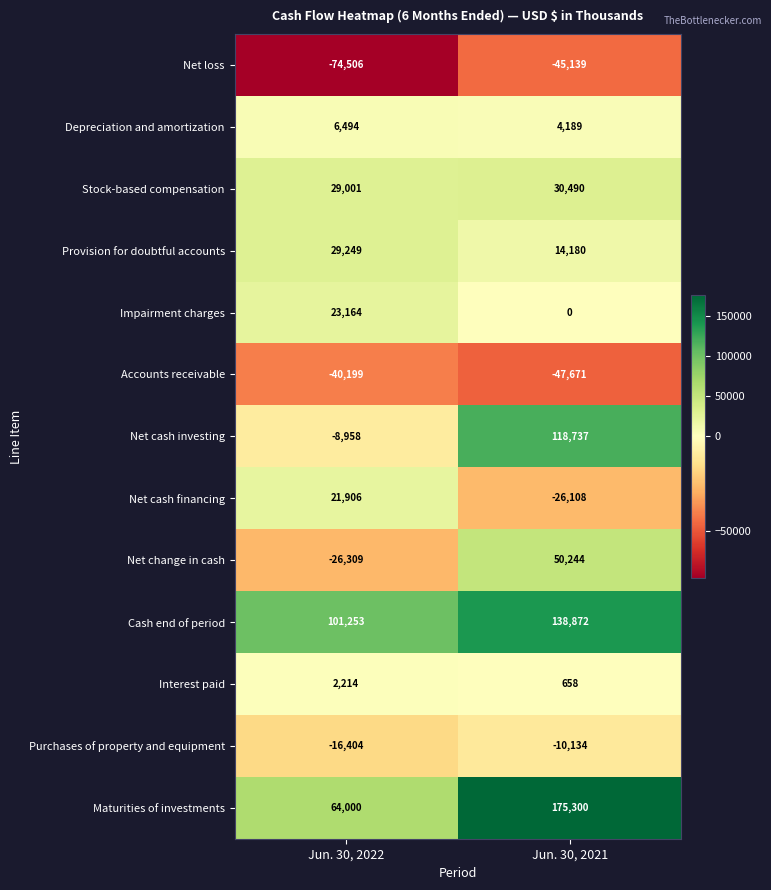

What is the sum of all Net loss values?

-119645